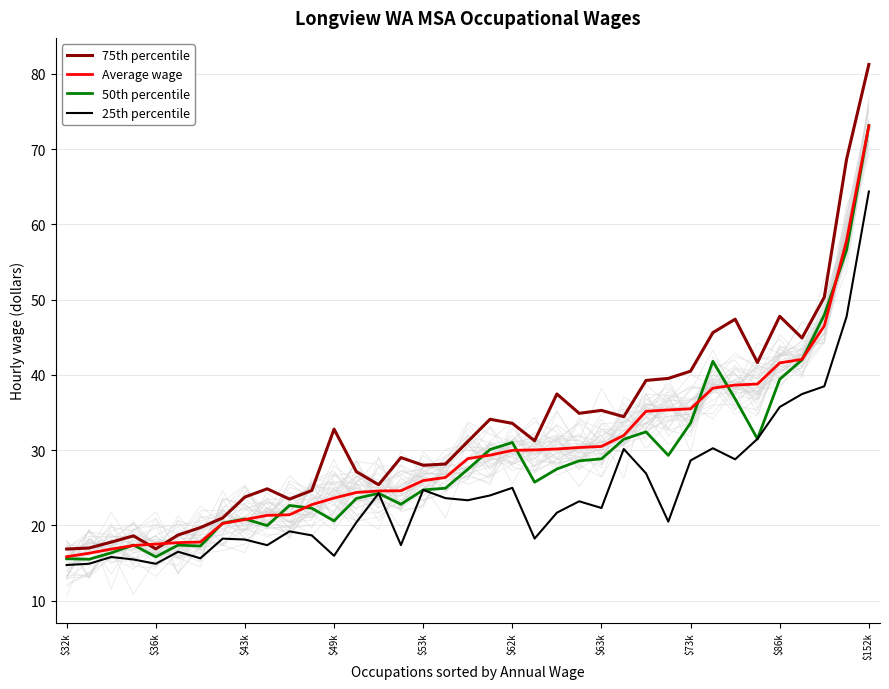

What is the difference between the 75th percentile values at 17 and 18?

3.0